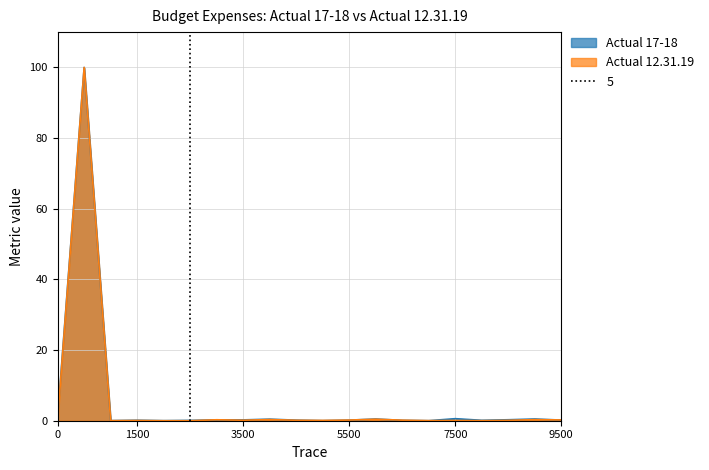

How many interior local valleys does the Actual 12.31.19 series have?

5